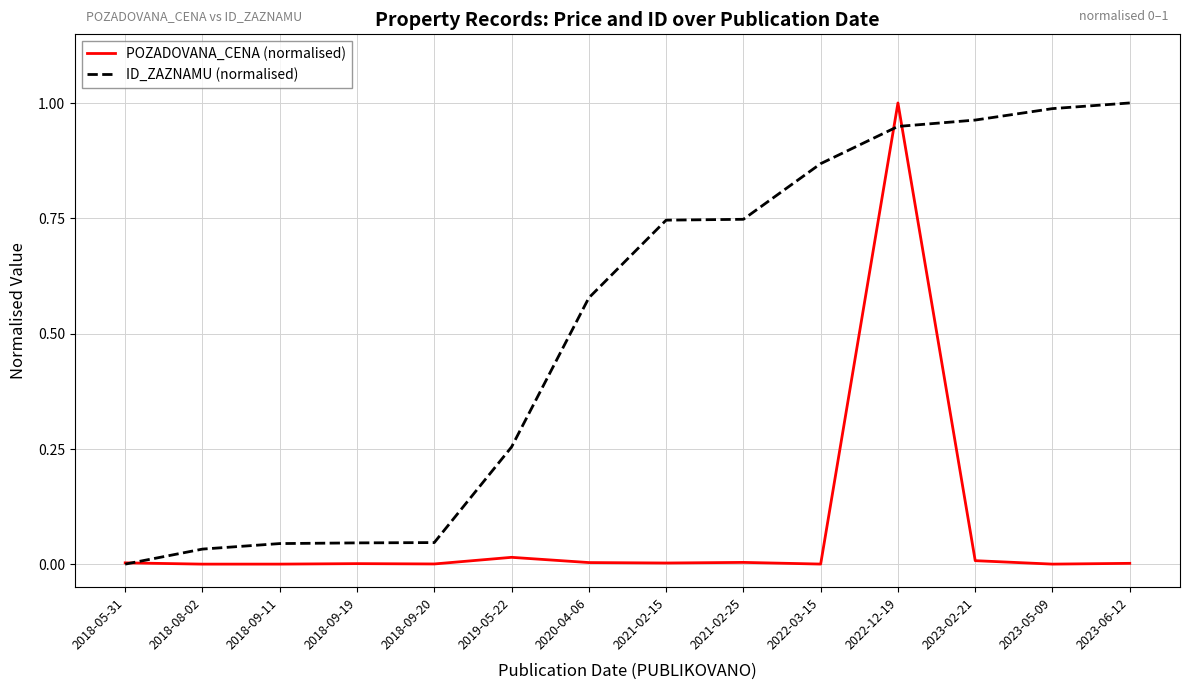

Which series has the largest total across all categories?

ID_ZAZNAMU (normalised)